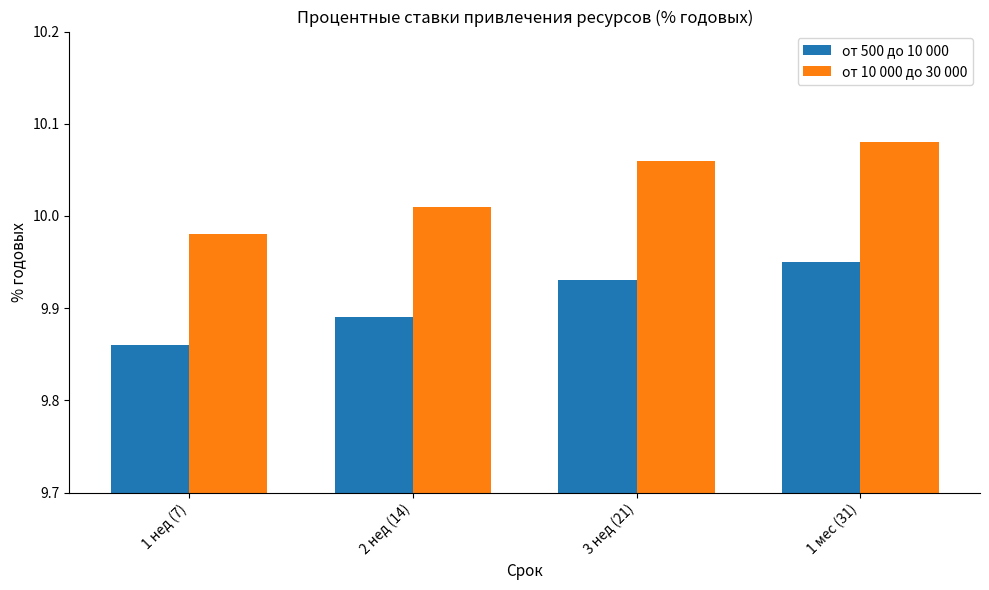

What are all the series names shown in the legend?

от 500 до 10 000, от 10 000 до 30 000